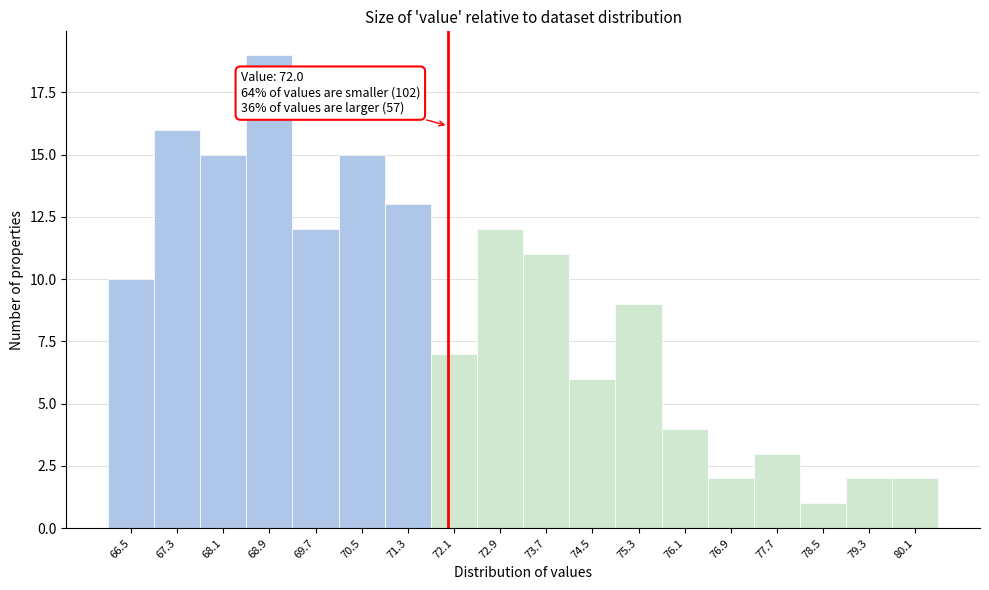

Over which range of the x-axis is the bar tallest?

68.5 to 69.3